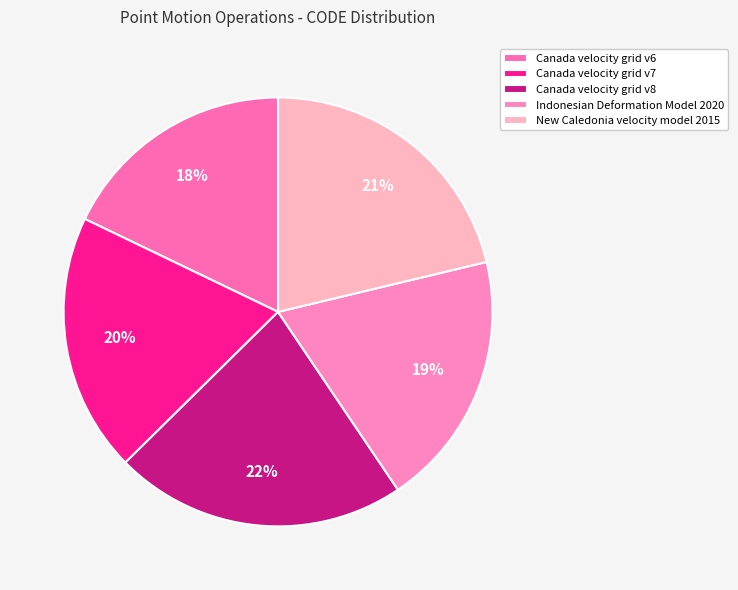

To the nearest percent, what is the average slice percentage?

20%